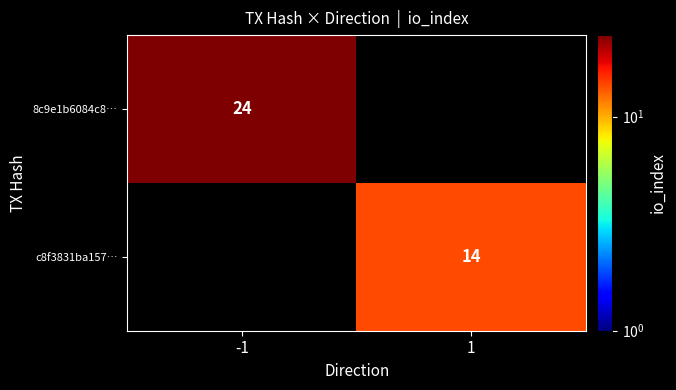

The 8c9e1b6084c8… series shows 6 at -1. True or false?

False